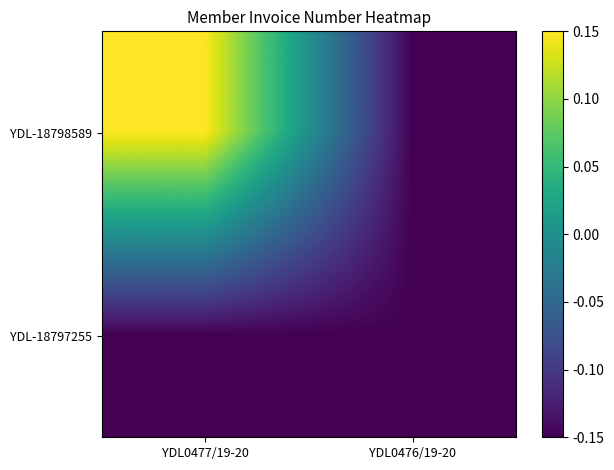

Which category has the highest value across all series?

YDL0477/19-20